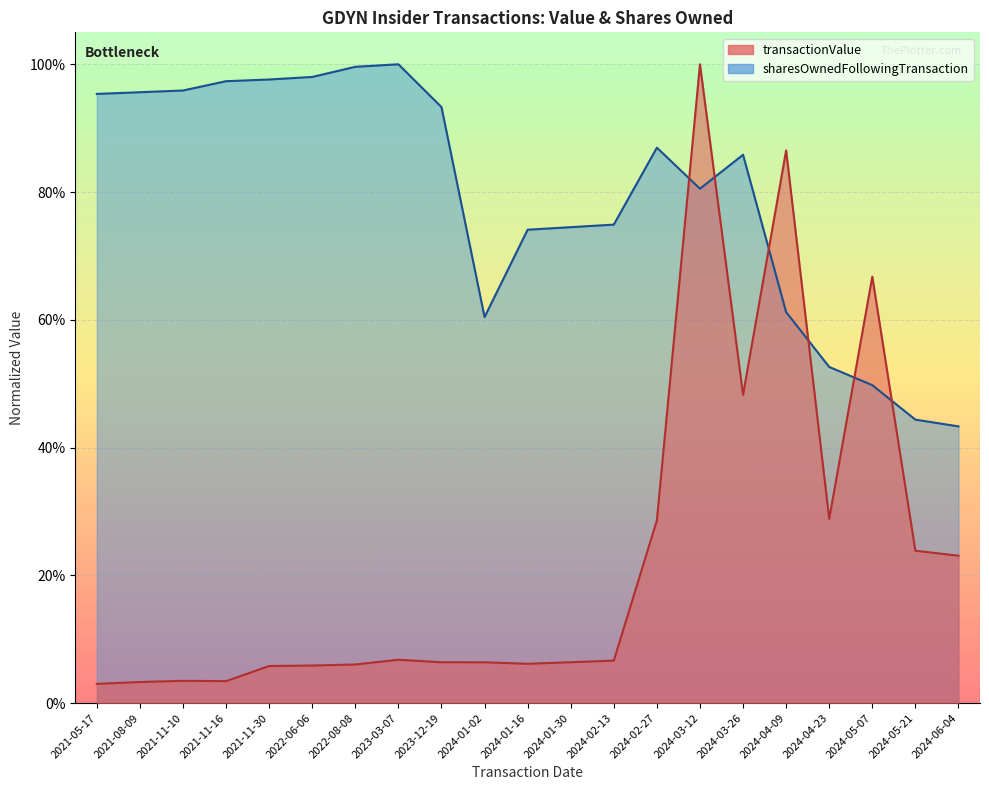

How many intersections are there between transactionValue and sharesOwnedFollowingTransaction?

6